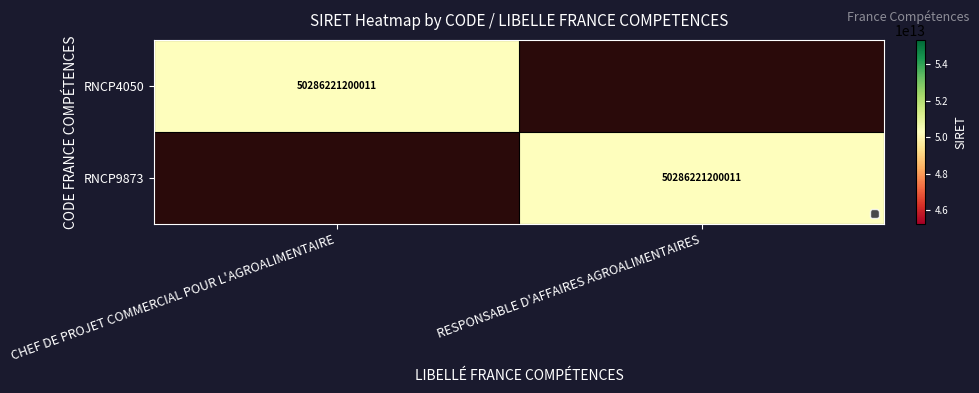

Which label corresponds to the largest value in the chart?

CHEF DE PROJET COMMERCIAL POUR L'AGROALIMENTAIRE